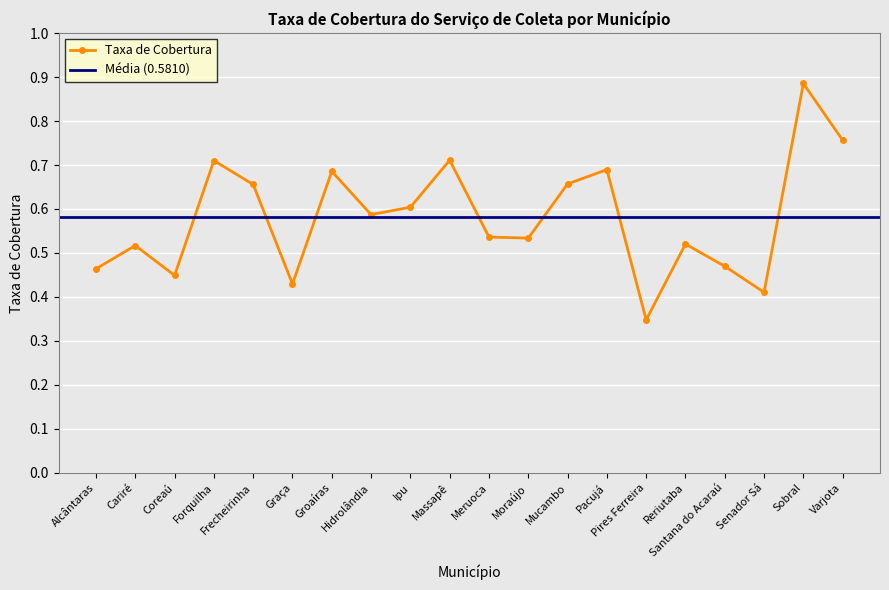

How many categories are shown in the chart?

20